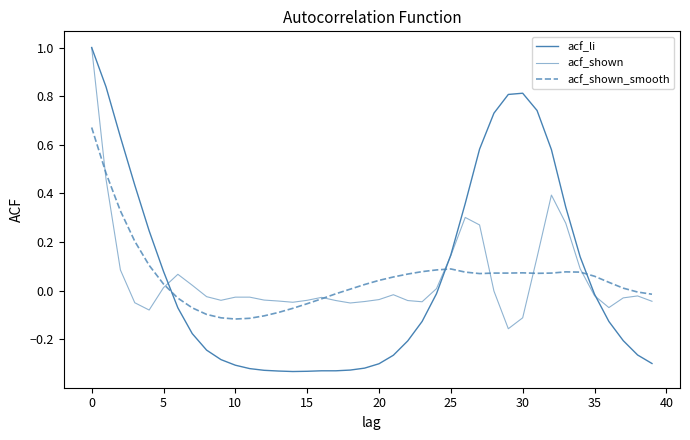

How many values in acf_li are above zero?

16